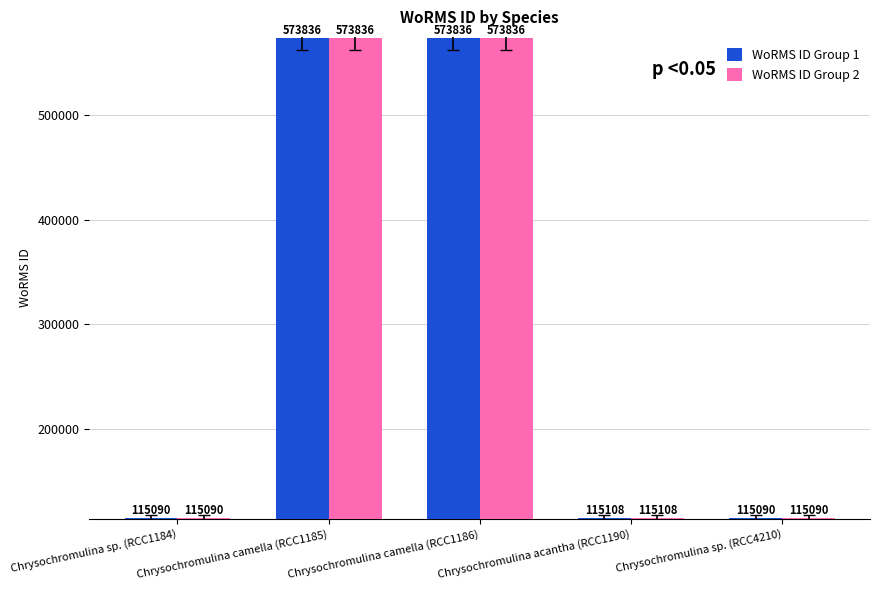

How many series are shown in this chart?

2